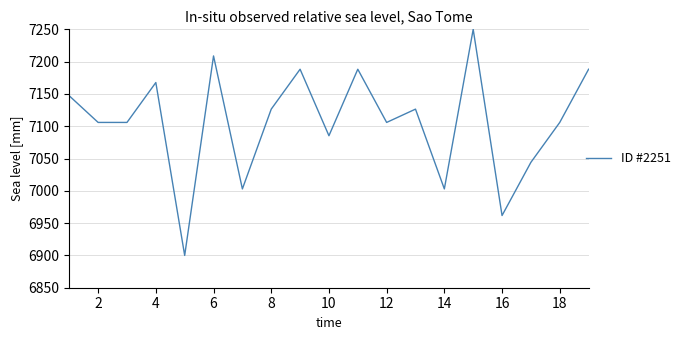

What is the greatest value displayed?

7250.0